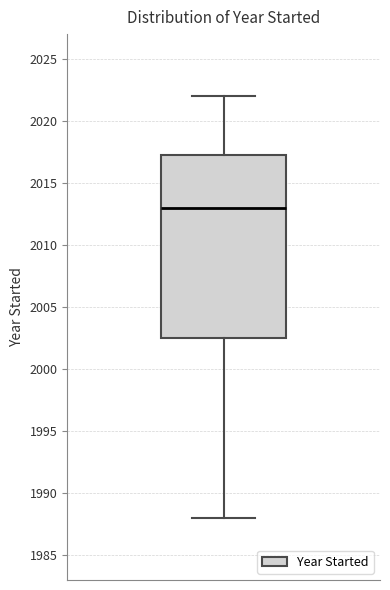

Transcribe this box plot: give where the median line is, the range the box spans, and where the two whiskers end, as read against the y-axis. The values are not printed on the chart, so give them approximately, as read against the axis.

median 2013.0, box 2002.5 to 2017.5, whiskers 1988.0 to 2022.0